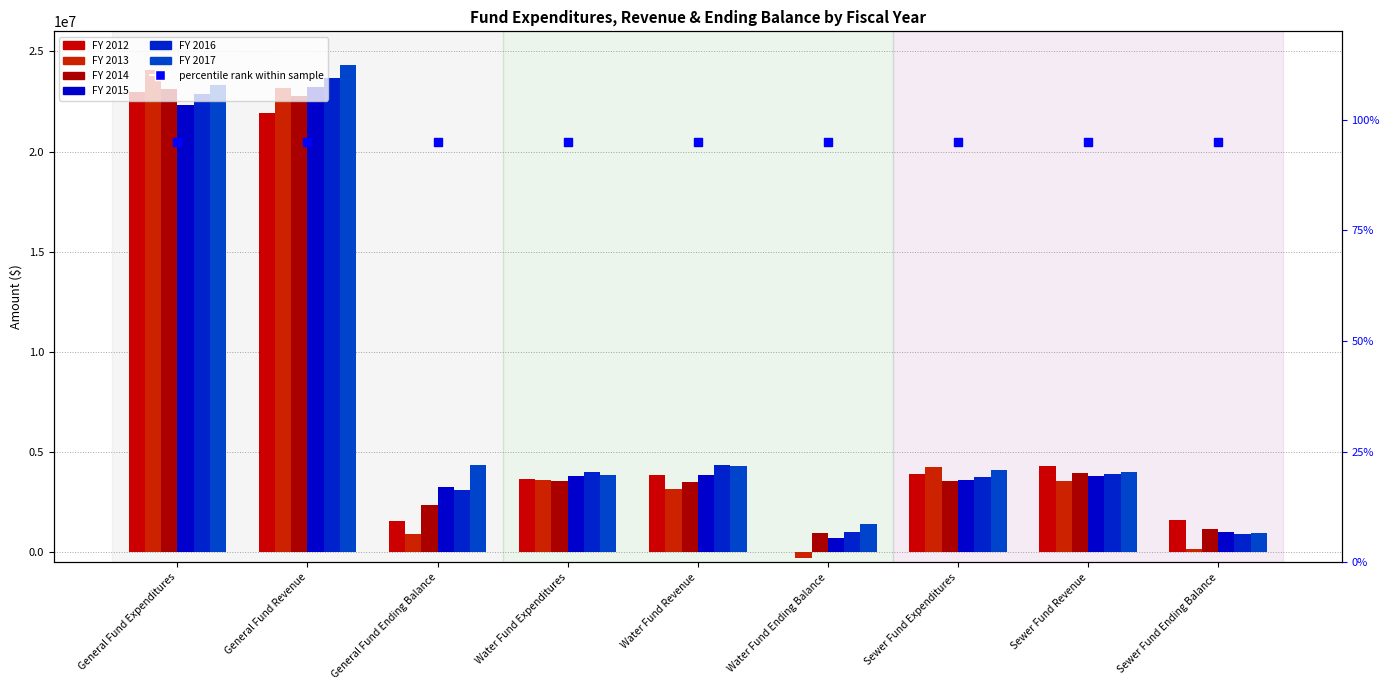

At how many categories does at least one series exceed 6982743?

2